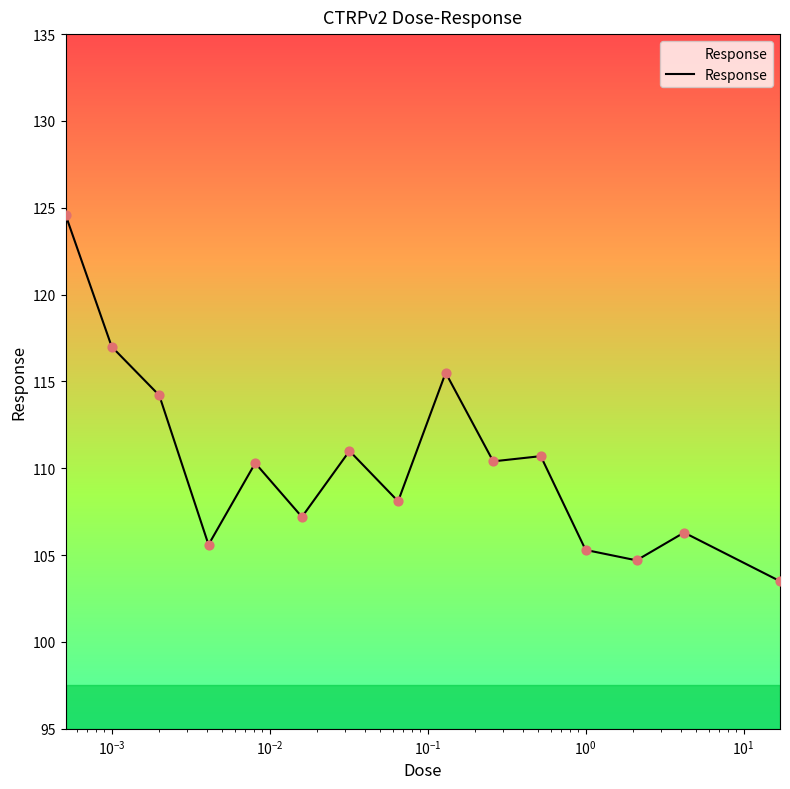

What is the difference between the maximum and minimum values?

21.1